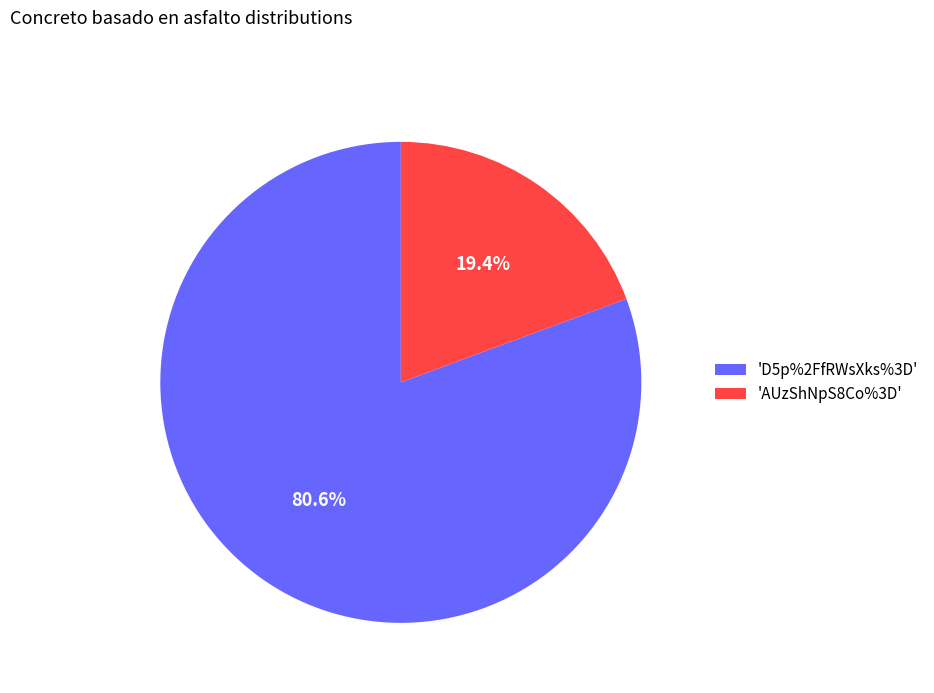

How many segments does this pie chart have?

2